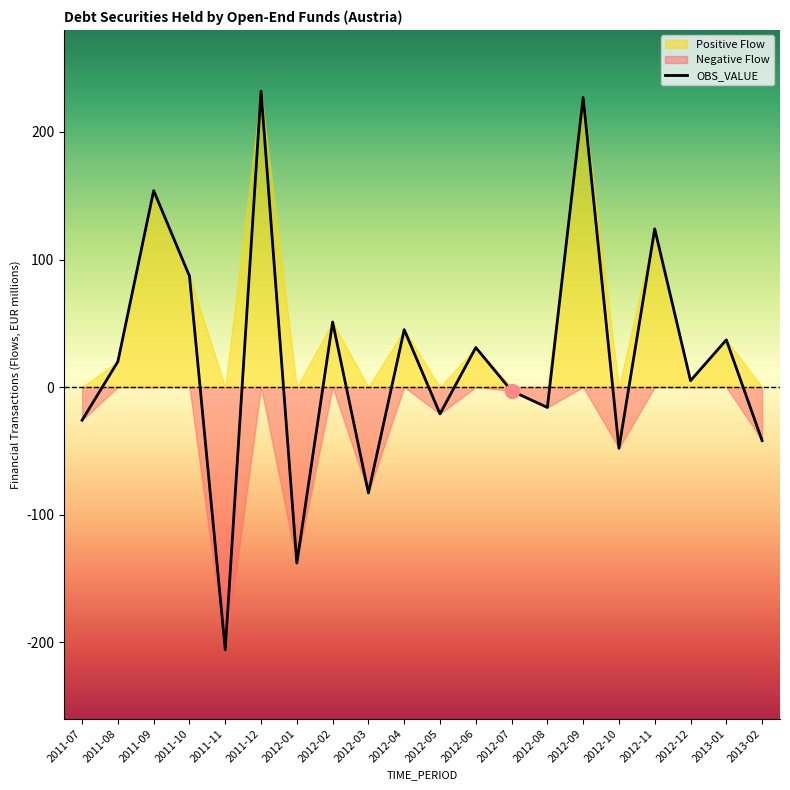

At which category does the data reach its first local valley?

2011-11